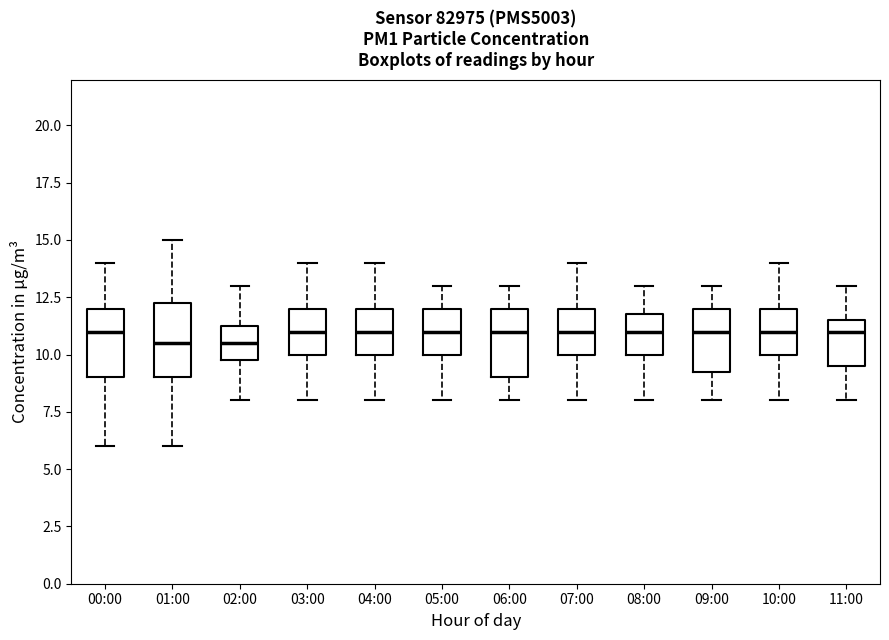

Reading left to right, transcribe this box plot: for each box, give where its median line is, the range the box spans, and where its two whiskers end, as read against the y-axis. The values are not printed on the chart, so give them approximately, as read against the axis.

00:00: median 11.0, box 9.0 to 12.0, whiskers 6.0 to 14.0
01:00: median 10.5, box 9.0 to 12.5, whiskers 6.0 to 15.0
02:00: median 10.5, box 10.0 to 11.5, whiskers 8.0 to 13.0
03:00: median 11.0, box 10.0 to 12.0, whiskers 8.0 to 14.0
04:00: median 11.0, box 10.0 to 12.0, whiskers 8.0 to 14.0
05:00: median 11.0, box 10.0 to 12.0, whiskers 8.0 to 13.0
06:00: median 11.0, box 9.0 to 12.0, whiskers 8.0 to 13.0
07:00: median 11.0, box 10.0 to 12.0, whiskers 8.0 to 14.0
08:00: median 11.0, box 10.0 to 12.0, whiskers 8.0 to 13.0
09:00: median 11.0, box 9.5 to 12.0, whiskers 8.0 to 13.0
10:00: median 11.0, box 10.0 to 12.0, whiskers 8.0 to 14.0
11:00: median 11.0, box 9.5 to 11.5, whiskers 8.0 to 13.0